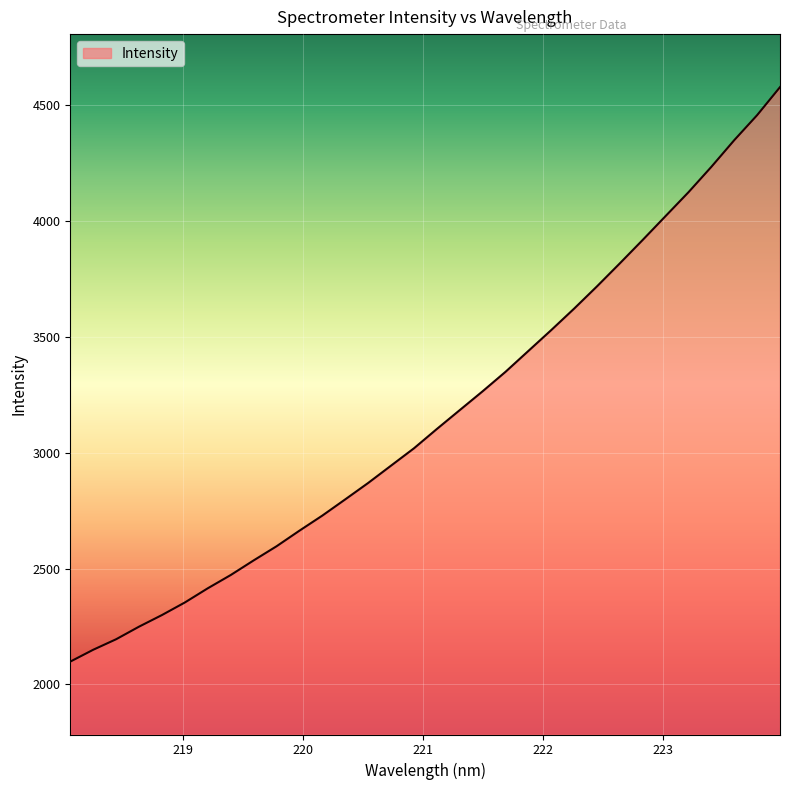

What is the difference between the maximum and minimum values?

2481.1